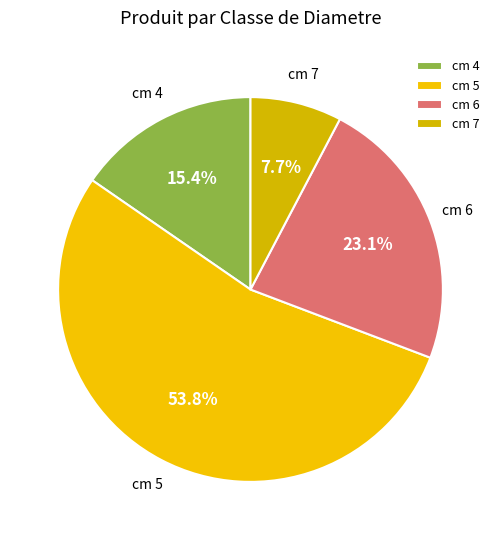

Which has a higher value, cm 4 or cm 7?

cm 4